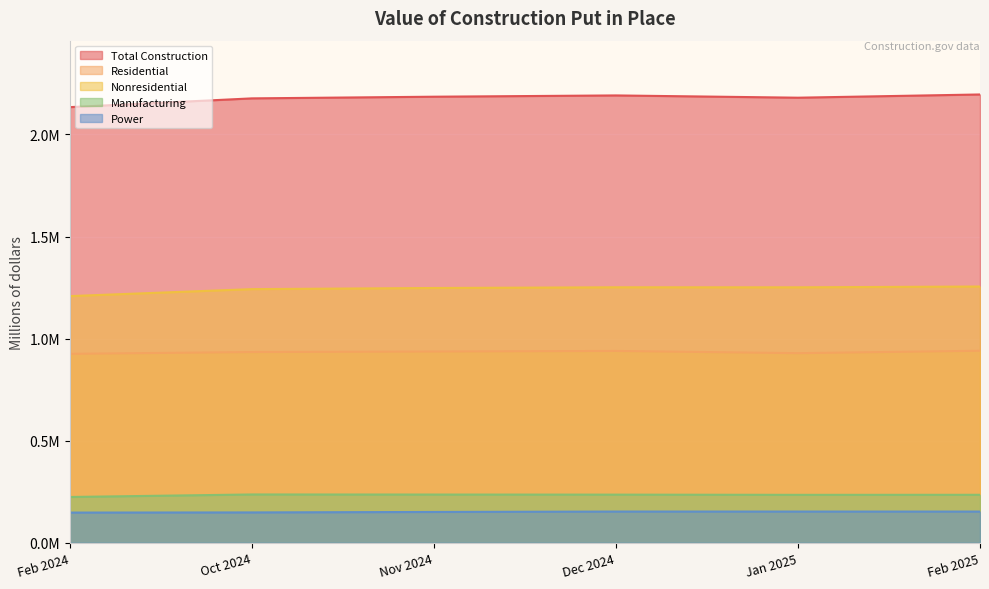

What is the smallest value displayed?

148056